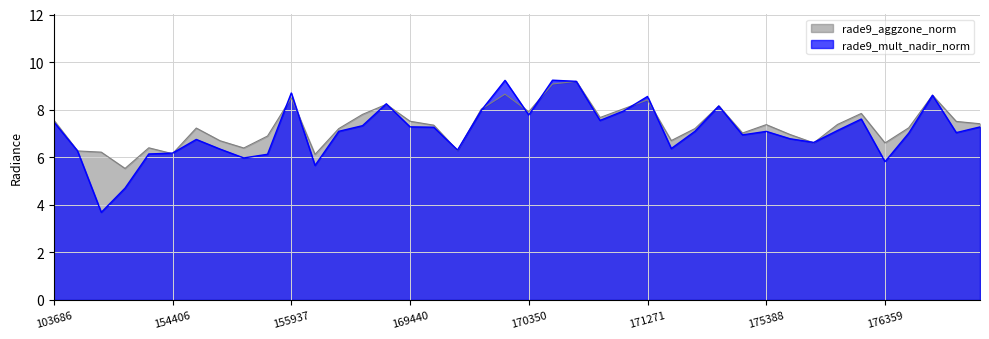

True or false: rade9_mult_nadir_norm and rade9_aggzone_norm intersect in this chart.

True